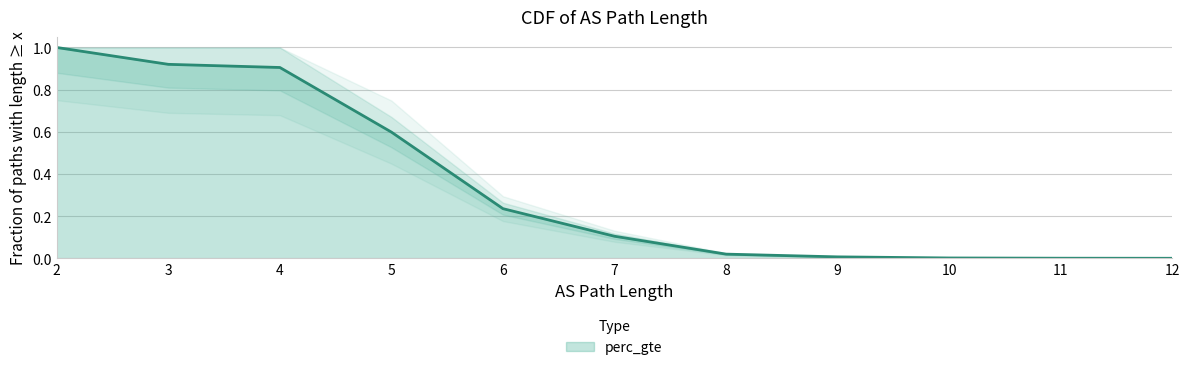

Count the number of values greater than 0.

11